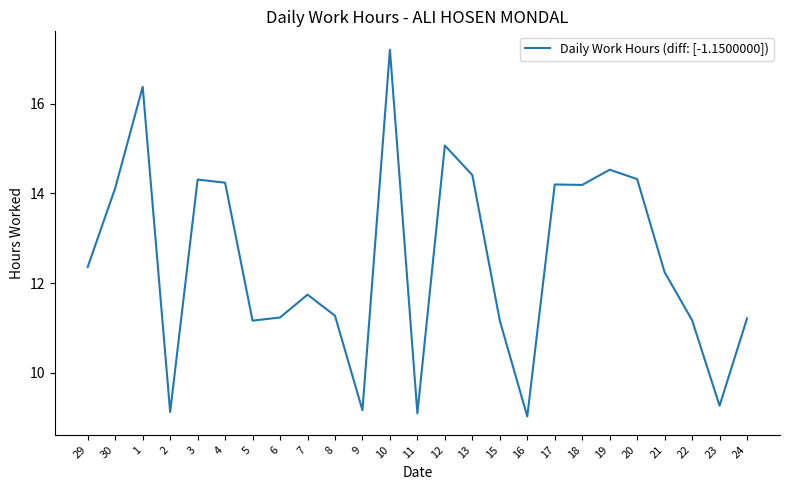

What is the ratio of the value at 17 to the value at 10?

0.8